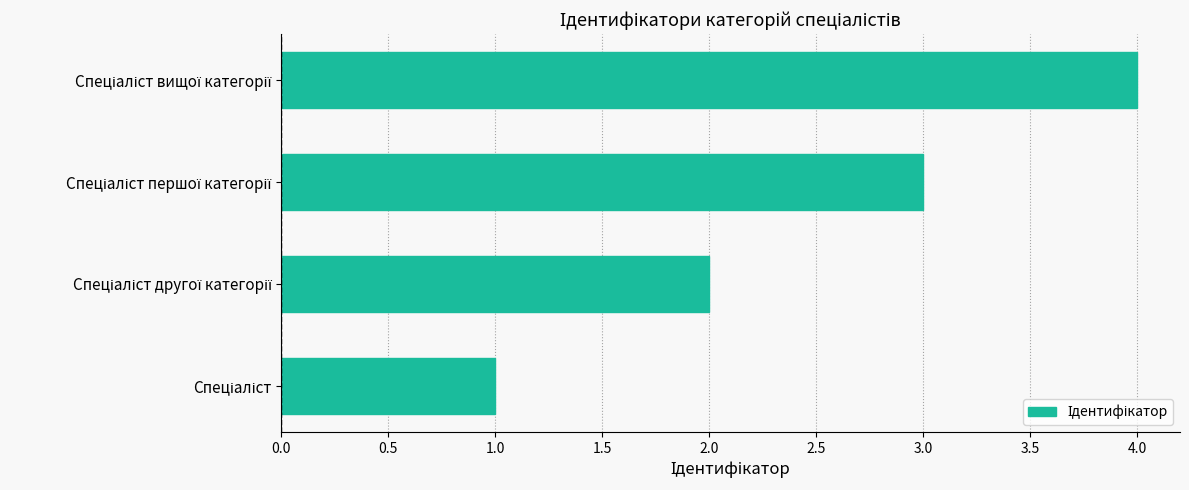

What is the difference between the second highest and minimum values?

2